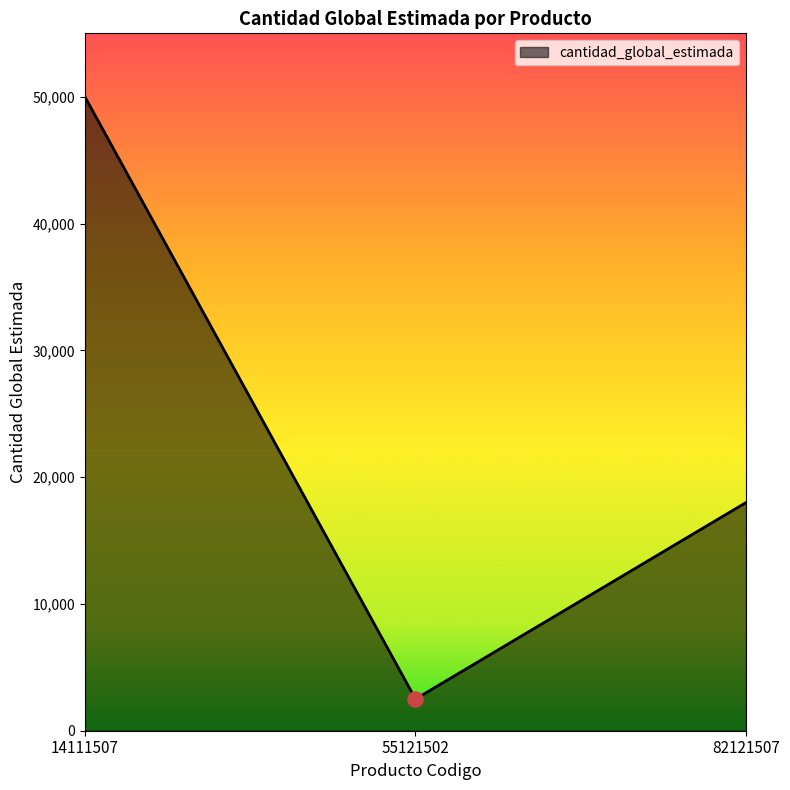

What is the change in value from 55121502 to 82121507?

+15500